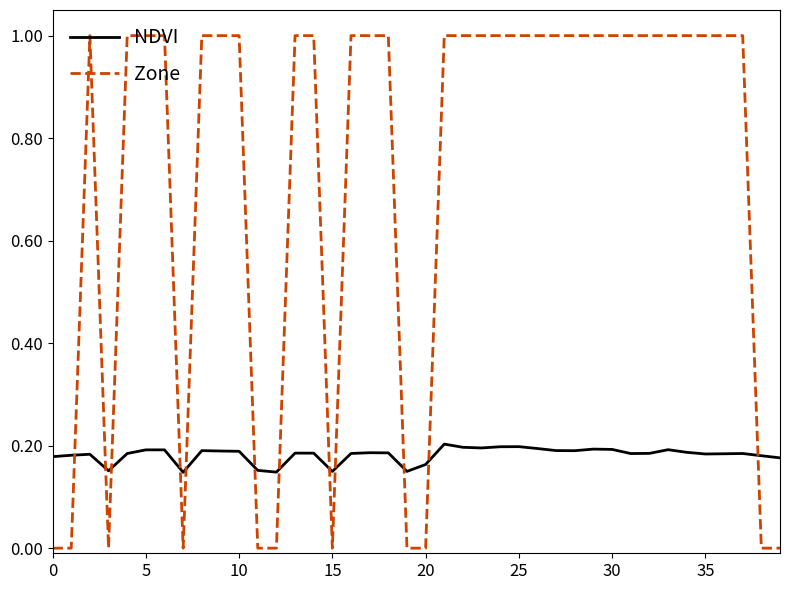

List the series in order of their peak value, highest first.

Zone, NDVI